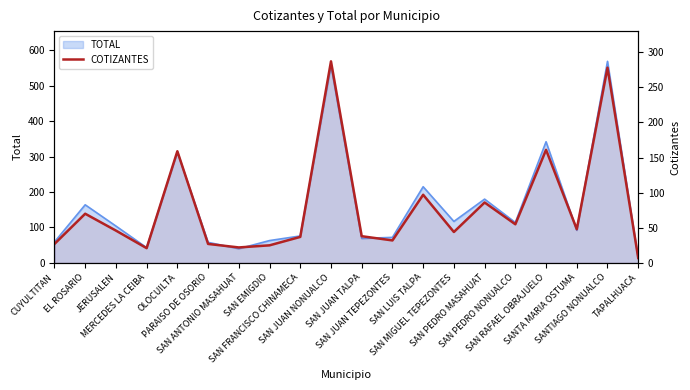

Where is the data nearest to the value 147?

OLOCUILTA